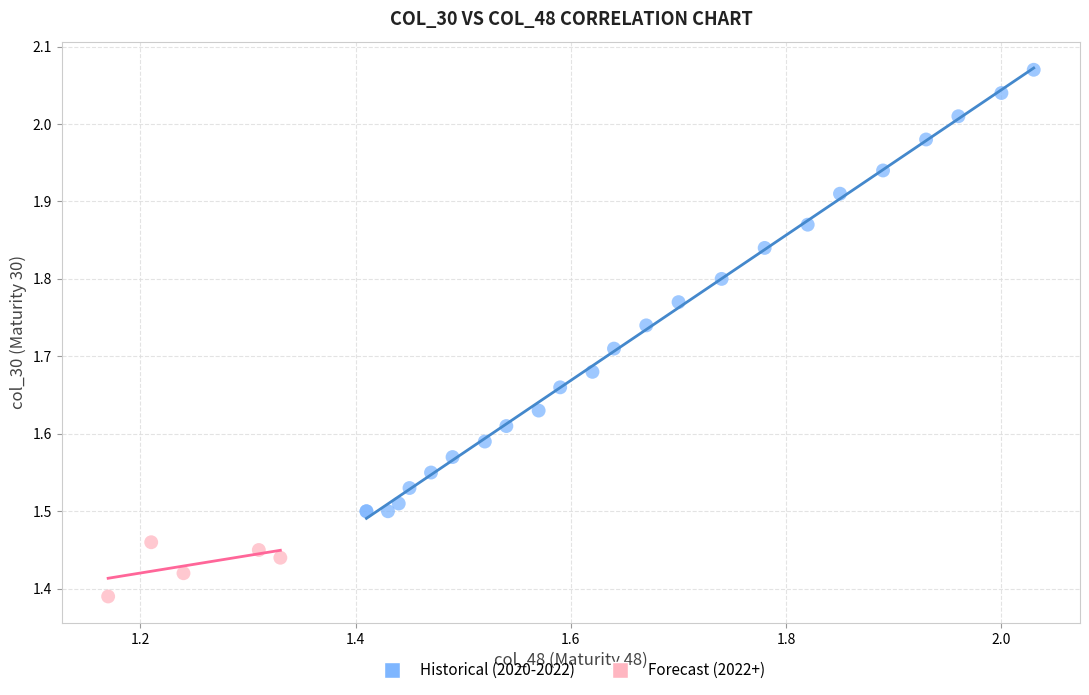

What are all the series names shown in the legend?

Historical (2020-2022), Forecast (2022+)